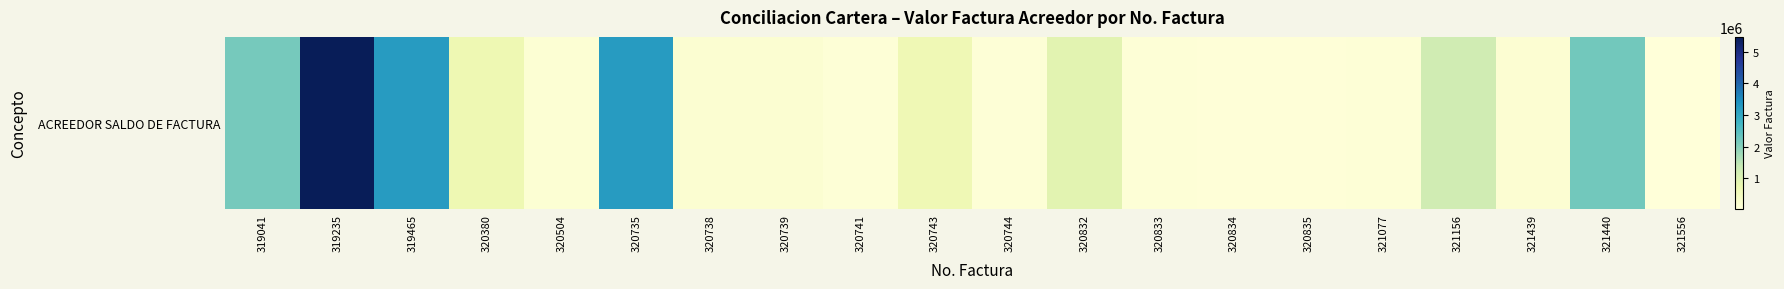

What is the sum of all values?

20808722